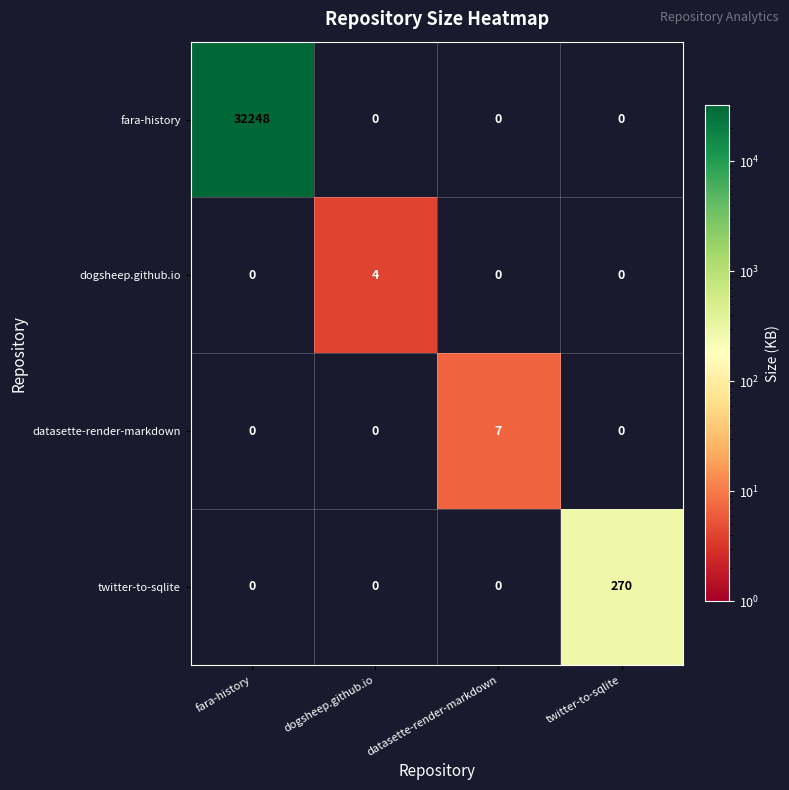

The fara-history series shows 20783 at fara-history. True or false?

False